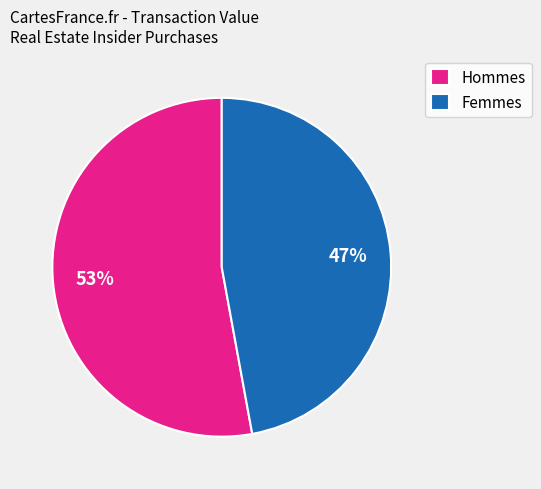

Between Femmes and Hommes, which is larger?

Hommes